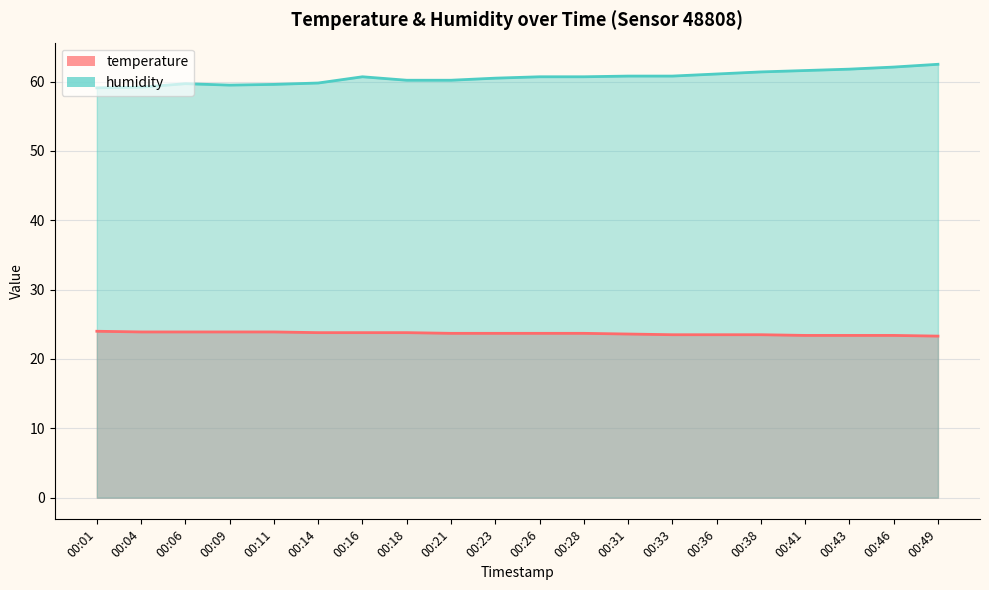

Reading right to left, what are all the values shown in this chart?

temperature: 00:49=23.3	00:46=23.4	00:43=23.4	00:41=23.4	00:38=23.5	00:36=23.5	00:33=23.5	00:31=23.6	00:28=23.7	00:26=23.7	00:23=23.7	00:21=23.7	00:18=23.8	00:16=23.8	00:14=23.8	00:11=23.9	00:09=23.9	00:06=23.9	00:04=23.9	00:01=24.0
humidity: 00:49=62.5	00:46=62.1	00:43=61.8	00:41=61.6	00:38=61.4	00:36=61.1	00:33=60.8	00:31=60.8	00:28=60.7	00:26=60.7	00:23=60.5	00:21=60.2	00:18=60.2	00:16=60.7	00:14=59.8	00:11=59.6	00:09=59.5	00:06=59.7	00:04=59.2	00:01=59.1